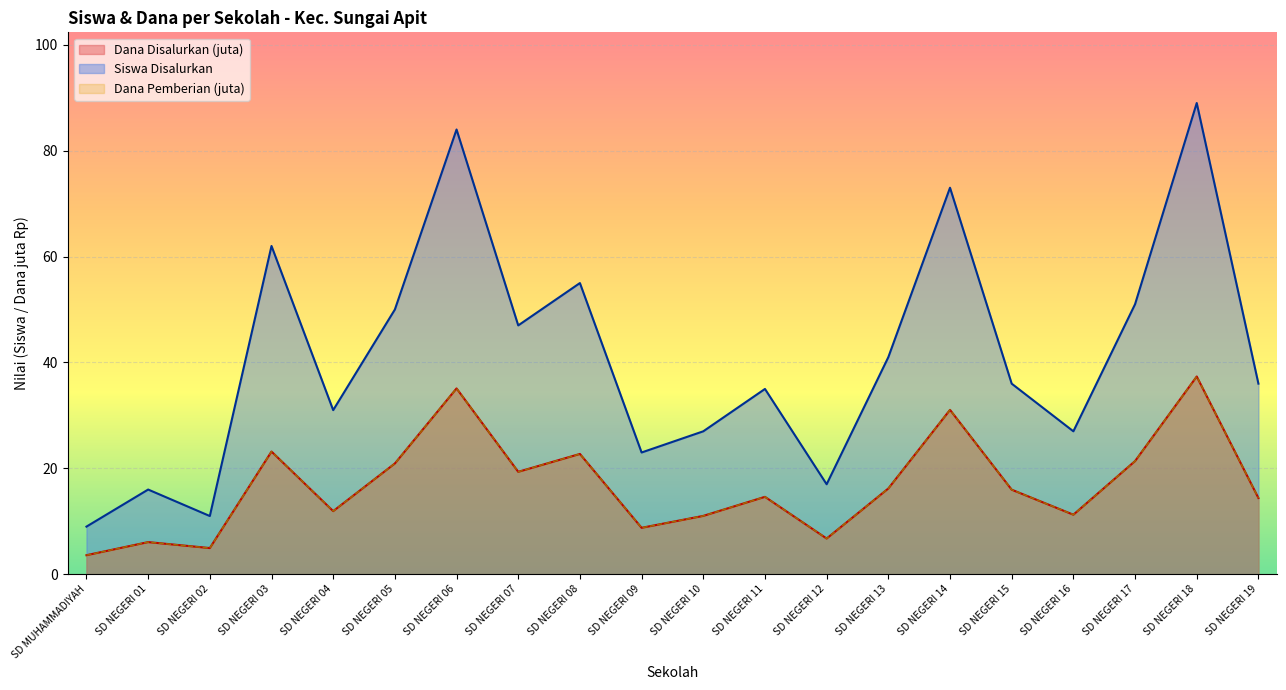

Which has a higher value, SD NEGERI 17 or SD NEGERI 06?

SD NEGERI 06